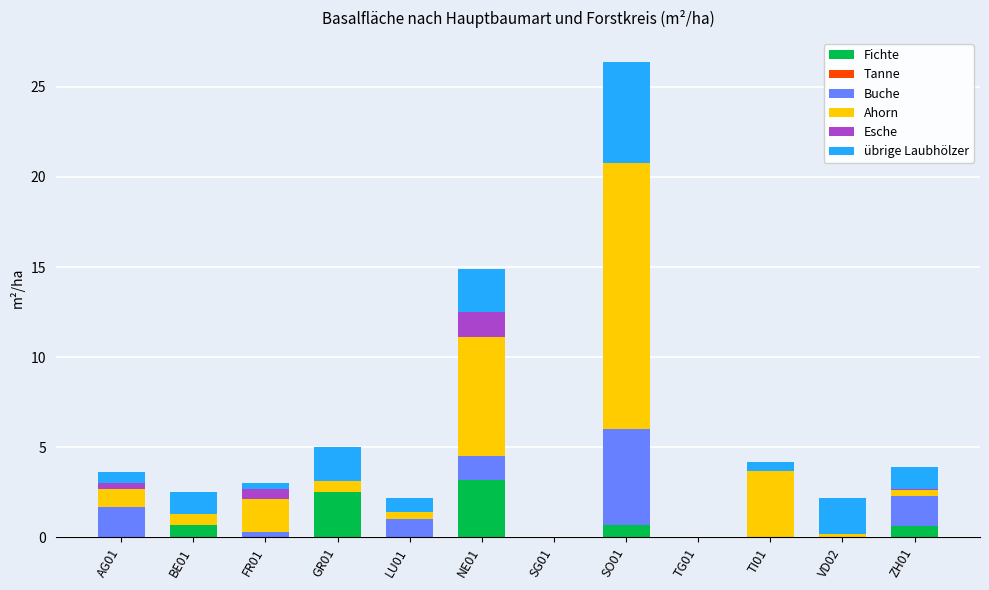

The value of Fichte at ZH01 is 0.6. True or false?

True